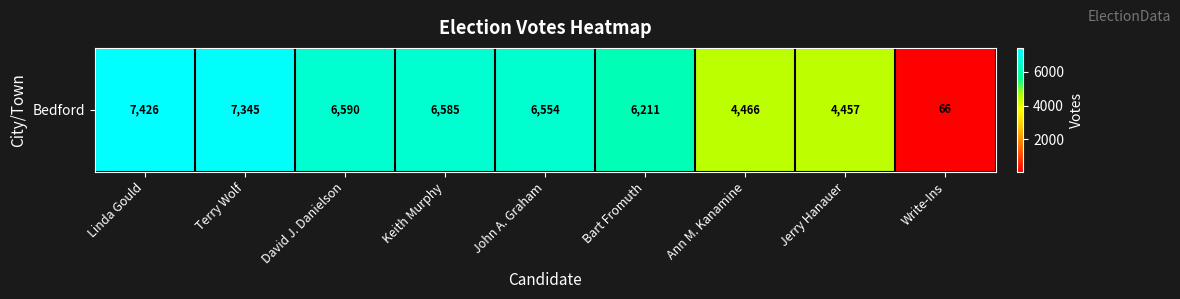

What value does the data have at Write-Ins, to the nearest 50?

50